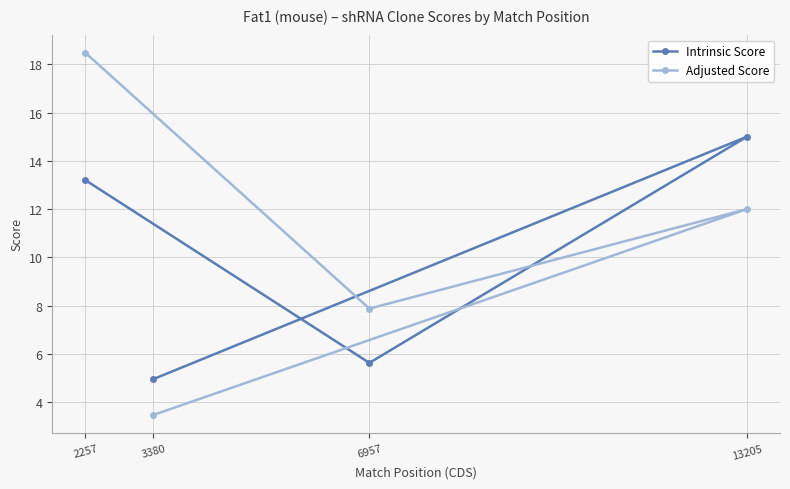

The value of Adjusted Score at 13205 is 7.4. True or false?

False